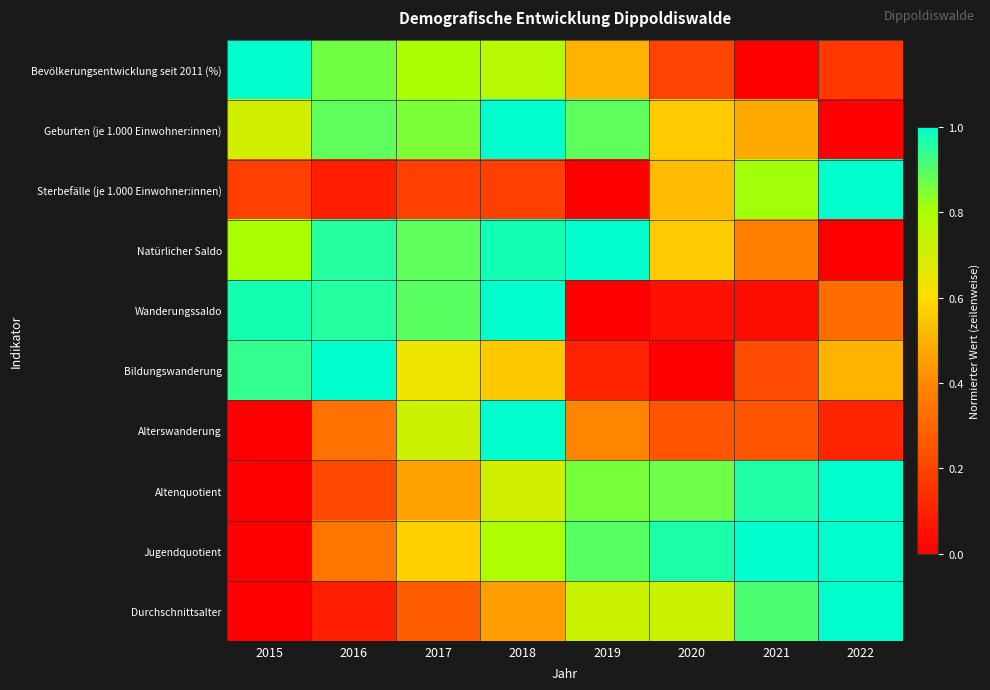

Between 2020 and 2019, which is larger?

2019